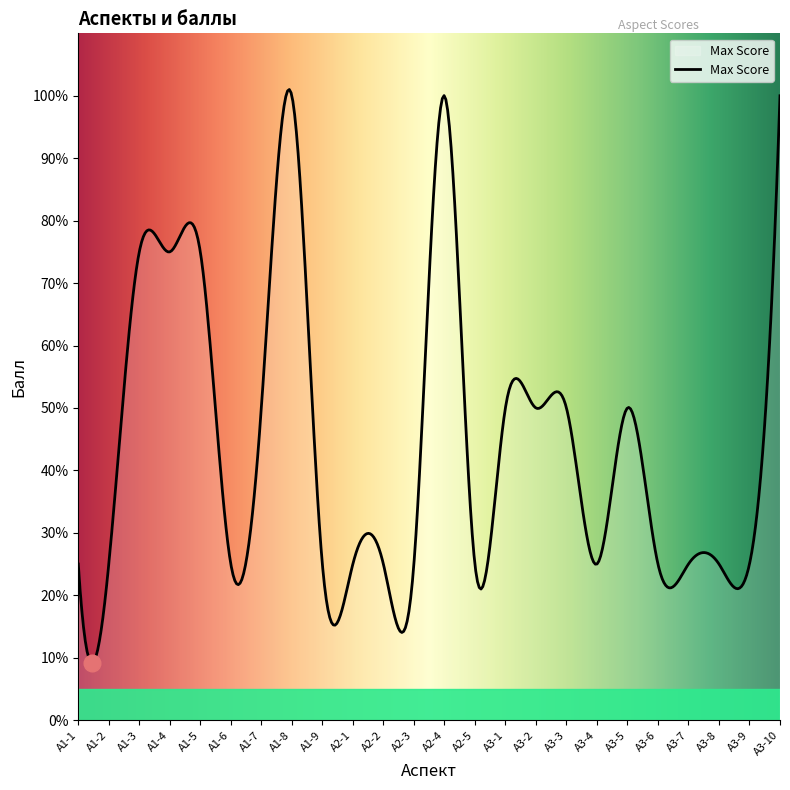

List the labels in order of value, largest first.

А1-8, А2-4, А3-10, А1-3, А1-4, А1-5, А1-7, А3-1, А3-2, А3-3, А3-5, А1-1, А1-2, А1-6, А1-9, А2-1, А2-2, А2-3, А2-5, А3-4, А3-6, А3-7, А3-8, А3-9